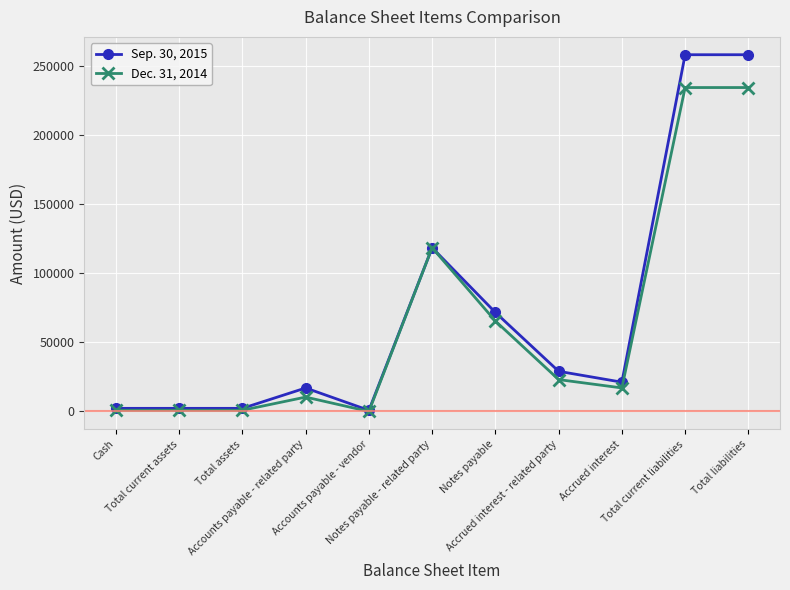

Is it true that Sep. 30, 2015 equals 2245 at Cash?

True